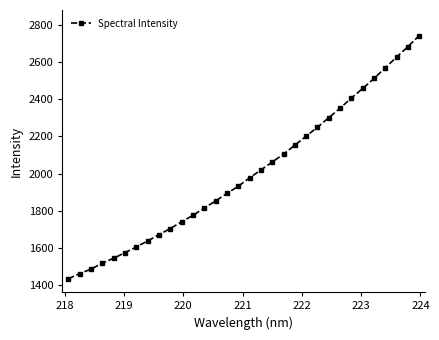

What is the greatest value displayed?

2741.7